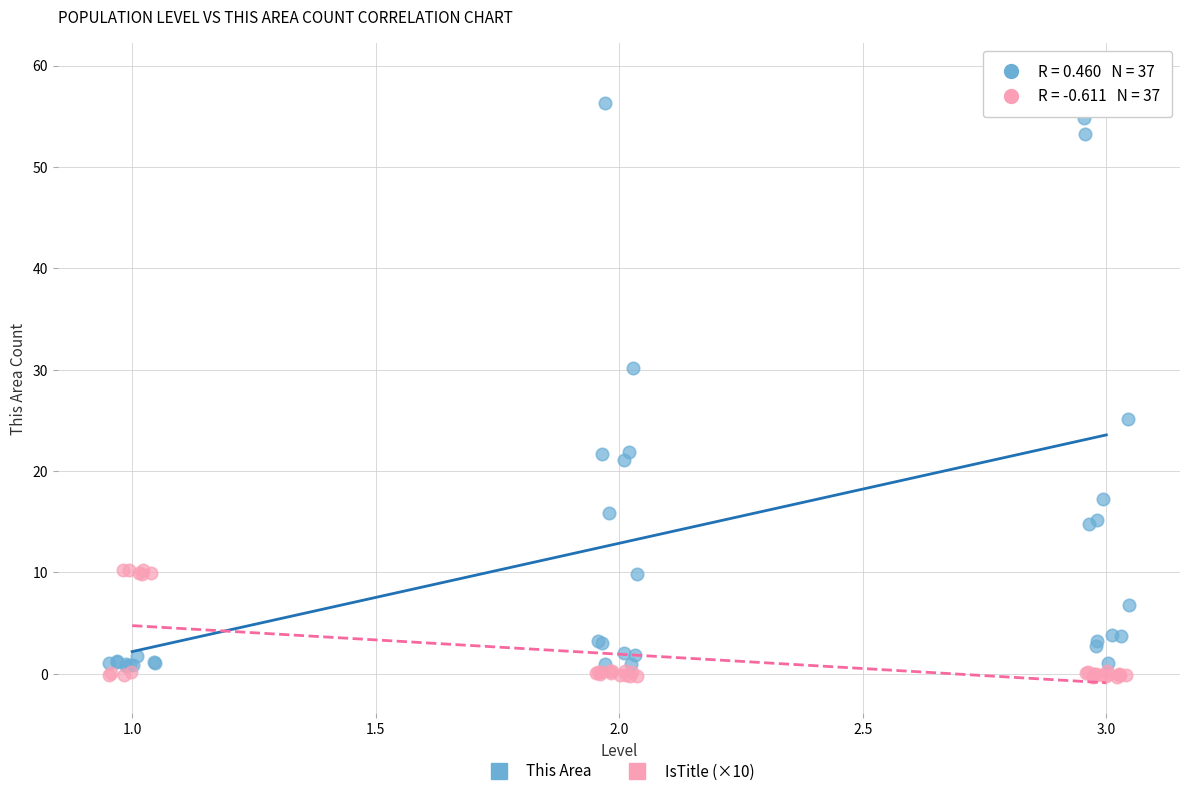

Which series reaches the minimum Y coordinate?

IsTitle (×10)